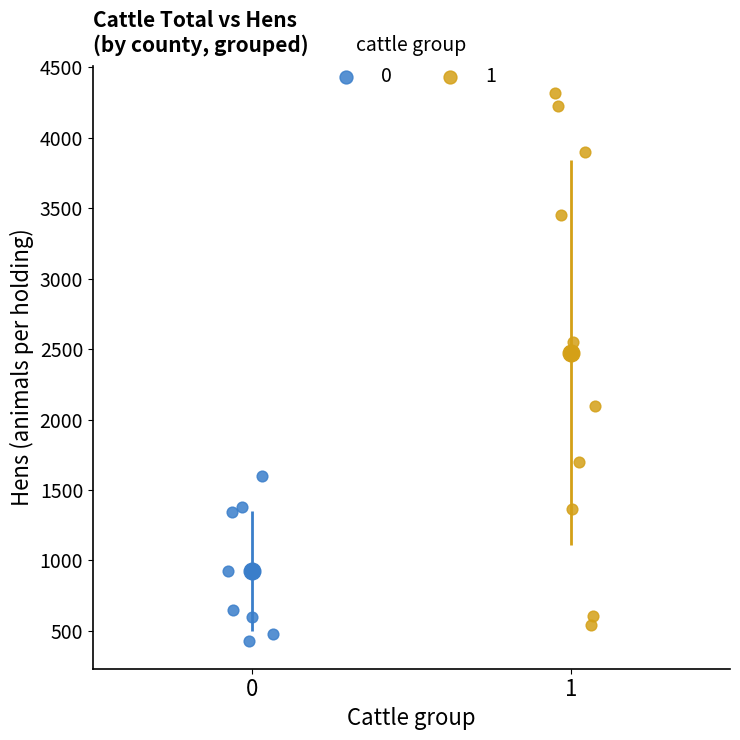

What are all the series names shown in the legend?

0, 1